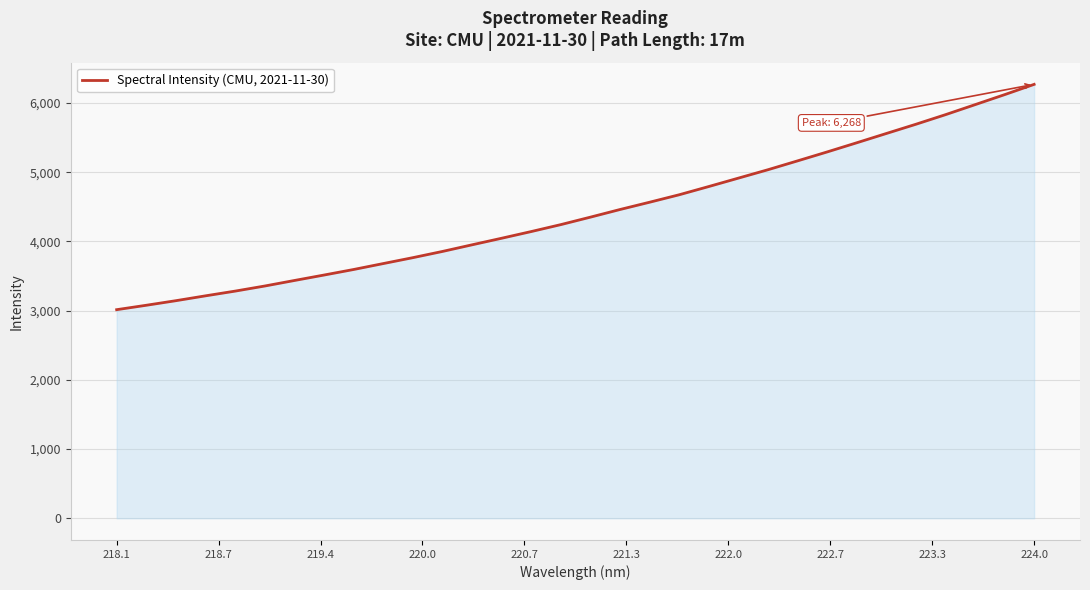

What is the smallest value displayed?

3013.4